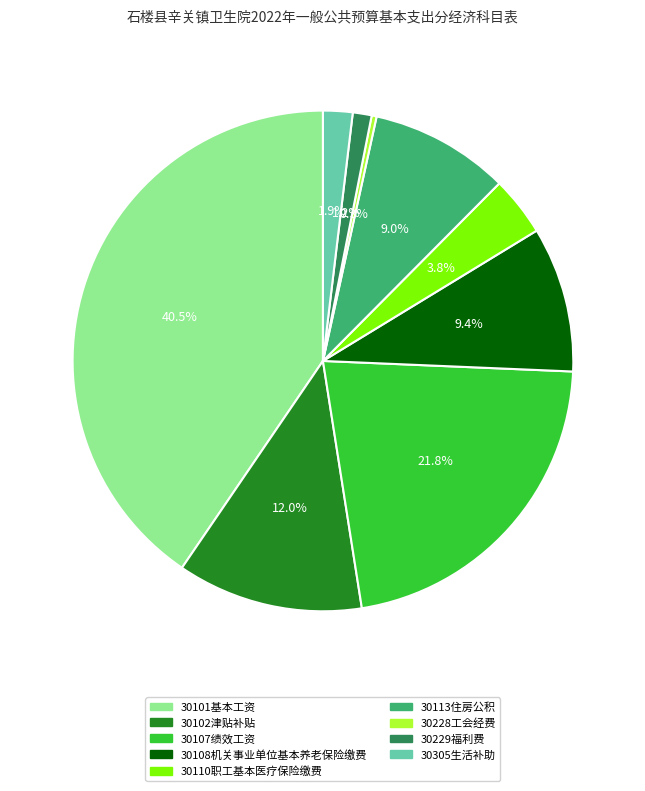

True or false: 30102津贴补贴 accounts for 5% of the total.

False